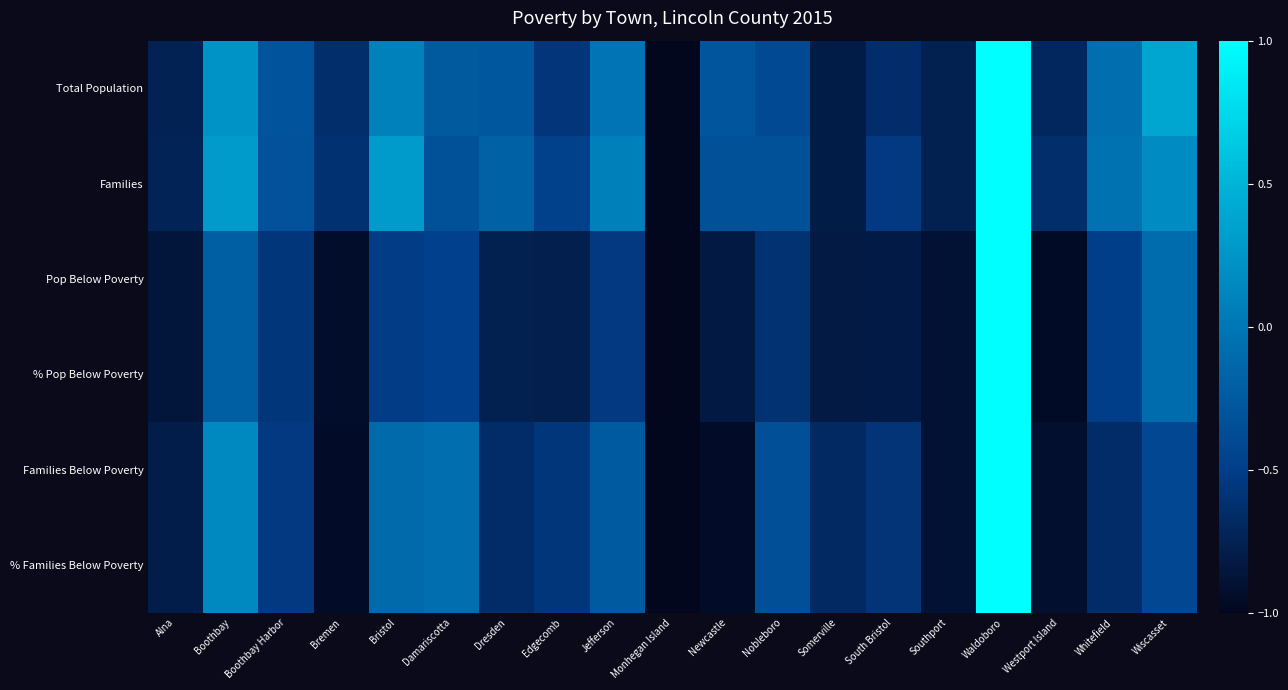

At which category is the sum across all series the highest?

Waldoboro